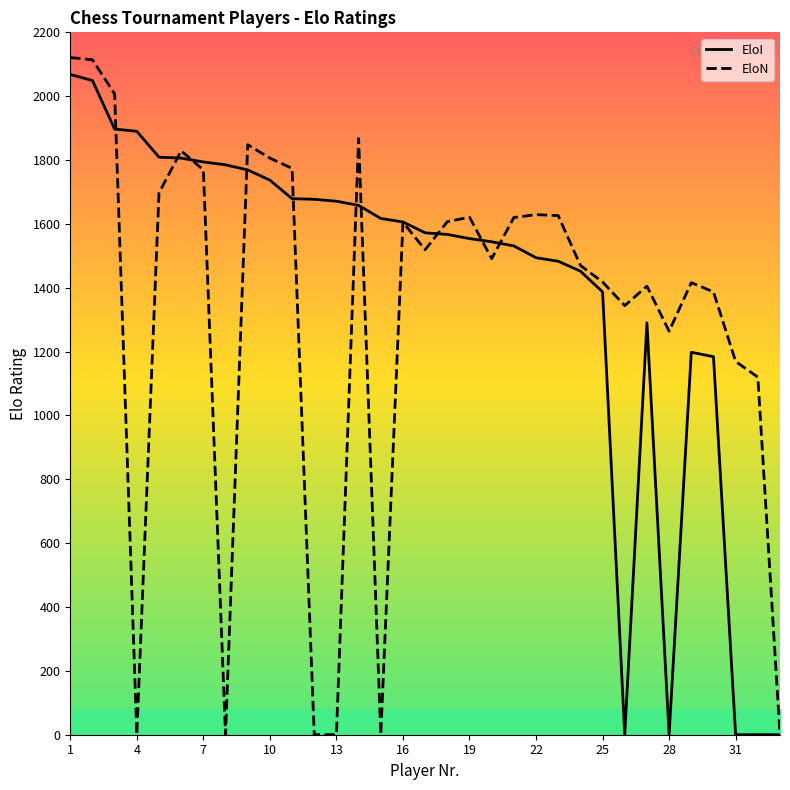

The EloN series shows 1620 at 20. True or false?

True